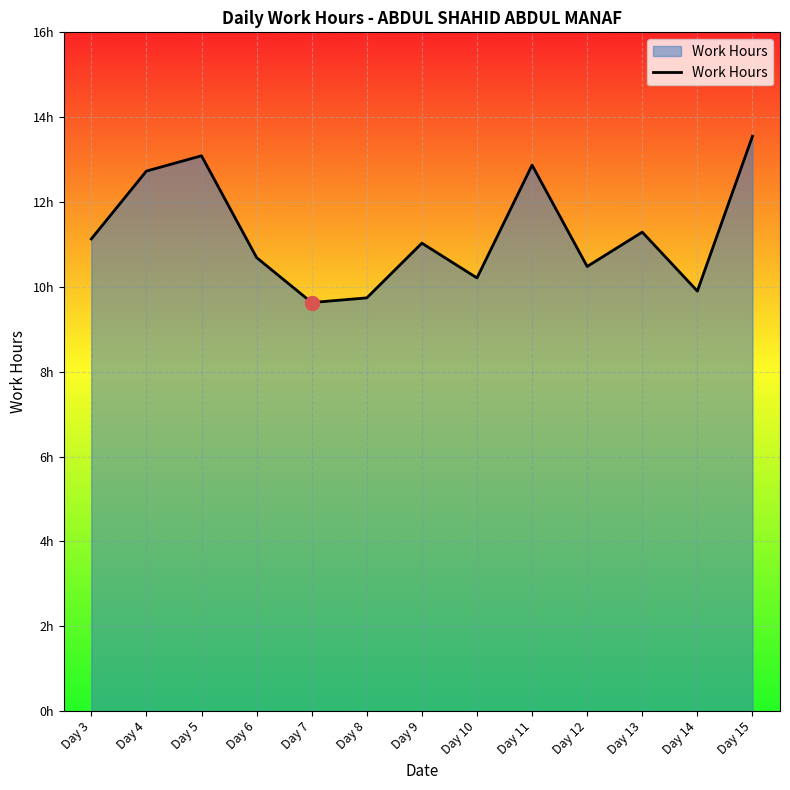

What is the sum of all values?

146.3